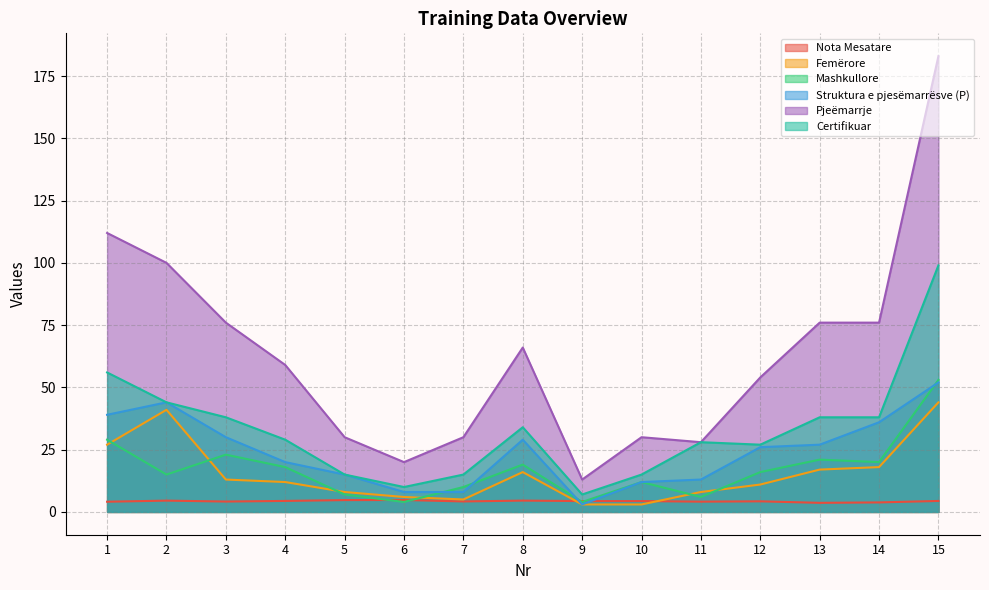

Which category has the highest value in the Struktura e pjesëmarrësve (P) series?

15